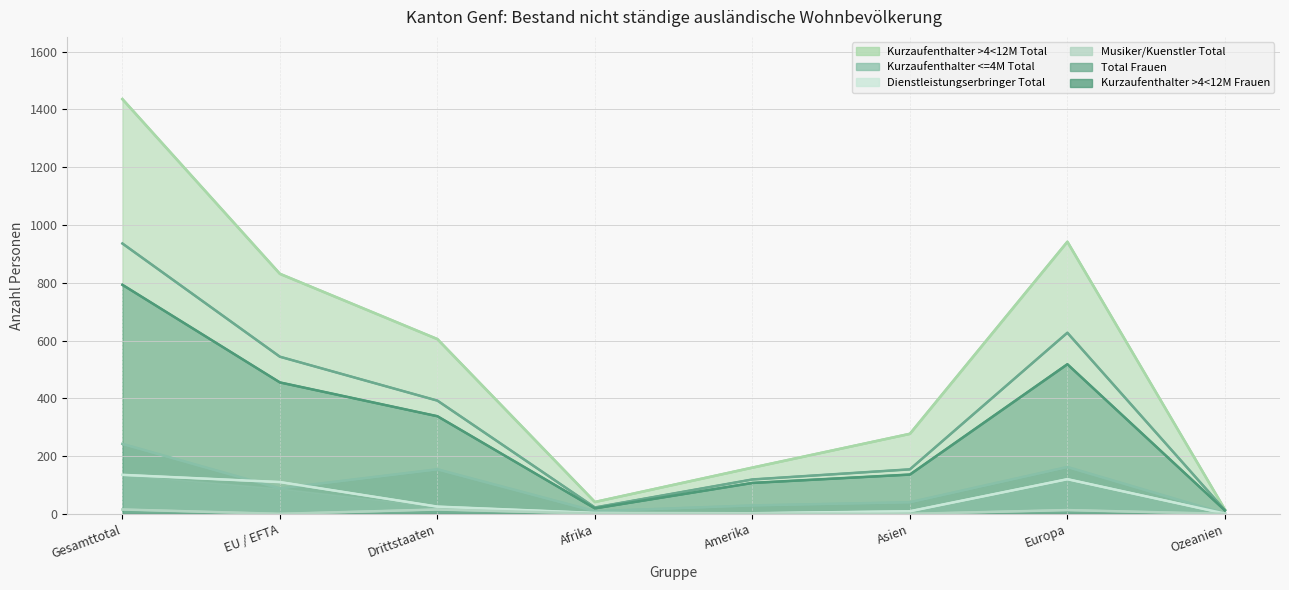

How many interior local peaks does the Dienstleistungserbringer Total series have?

1